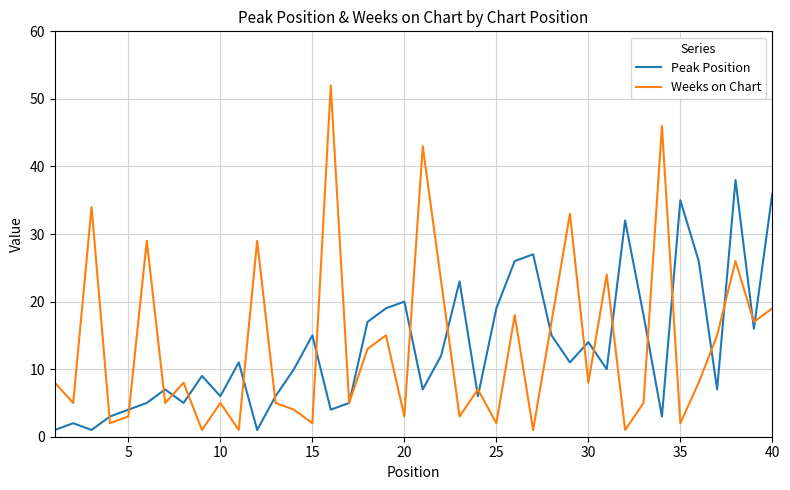

What is the difference between the maximum and minimum values in the Peak Position series?

37